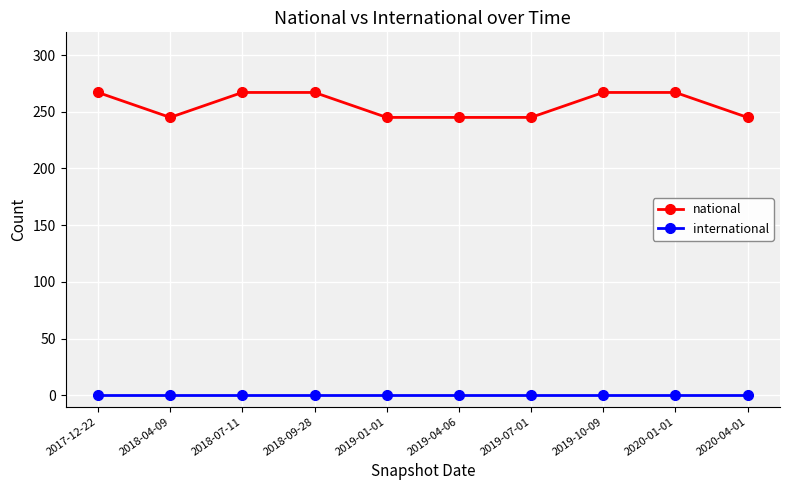

Reading left to right, list all the values displayed in this chart.

national: 2017-12-22=267	2018-04-09=245	2018-07-11=267	2018-09-28=267	2019-01-01=245	2019-04-06=245	2019-07-01=245	2019-10-09=267	2020-01-01=267	2020-04-01=245
international: 2017-12-22=0	2018-04-09=0	2018-07-11=0	2018-09-28=0	2019-01-01=0	2019-04-06=0	2019-07-01=0	2019-10-09=0	2020-01-01=0	2020-04-01=0